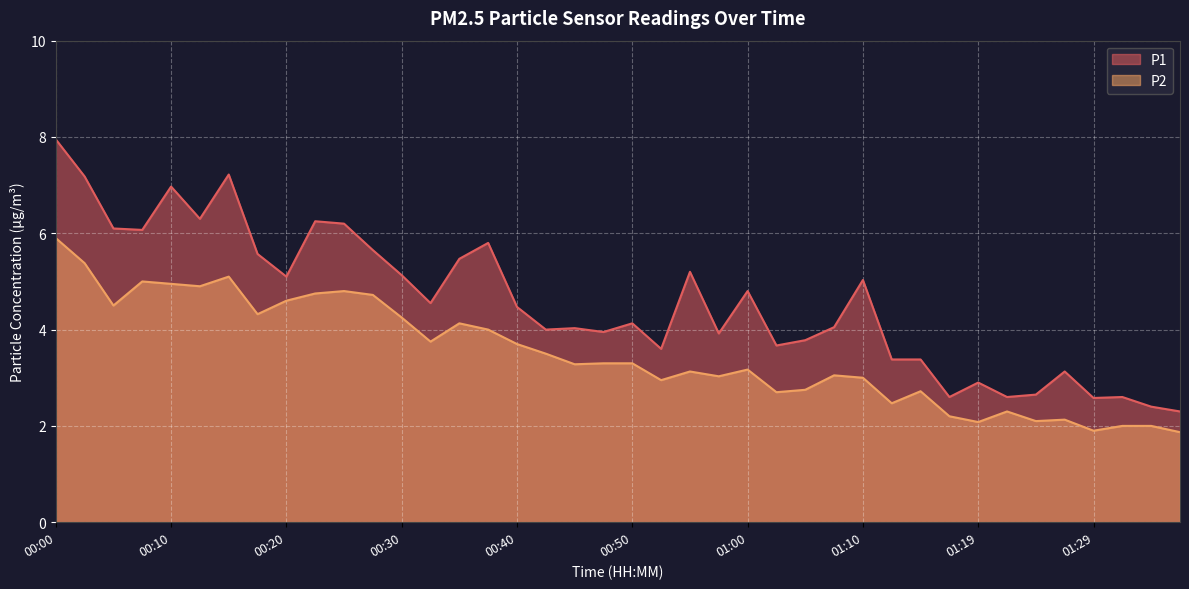

True or false: P2 and P1 cross at least once.

False